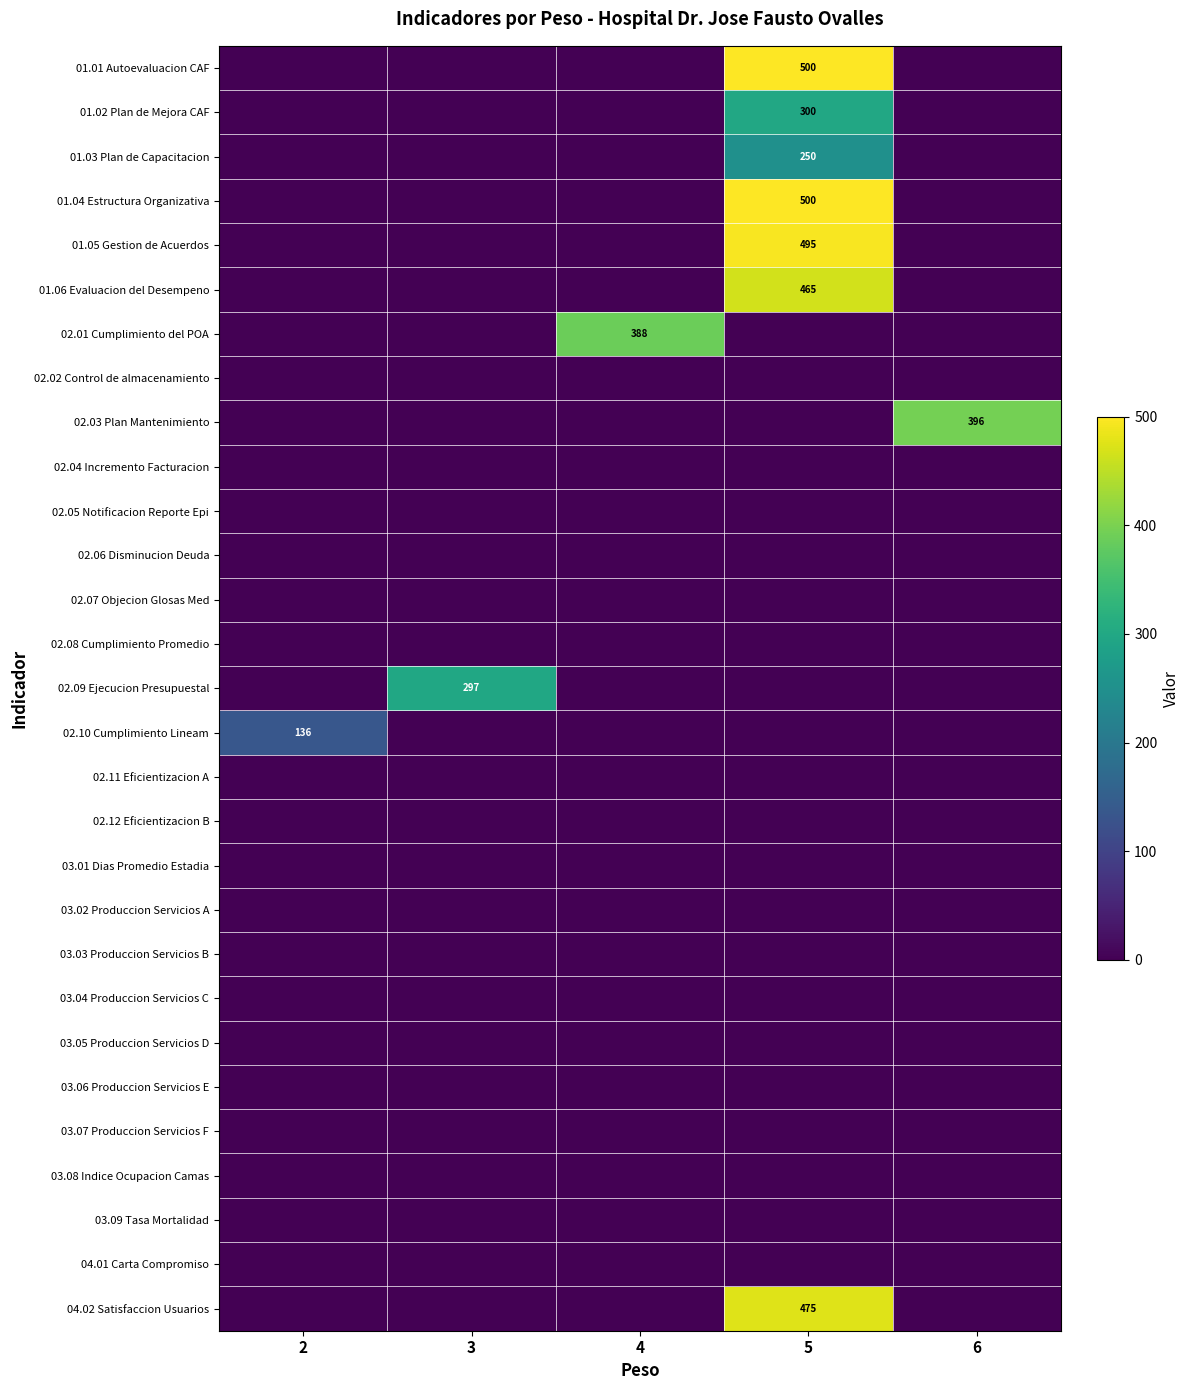

What is the spread (max minus min) of values at 4?

388